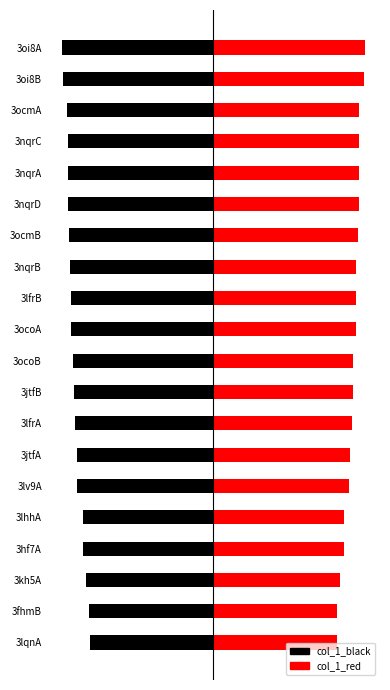

Rank the series by their average value, from lowest to highest.

col_1_black, col_1_red